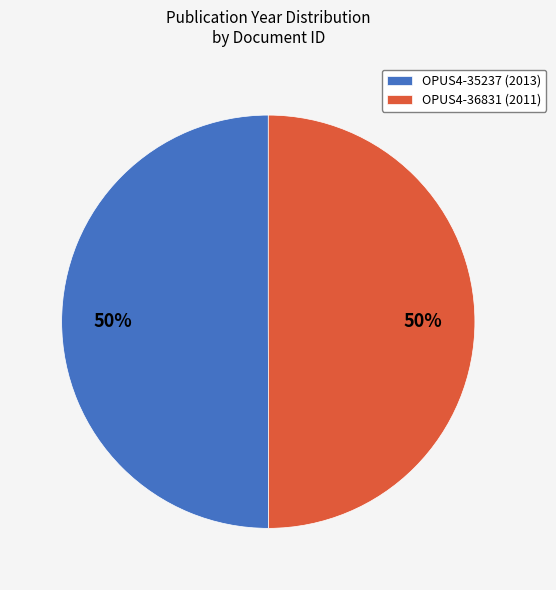

Count the number of slices in the pie.

2